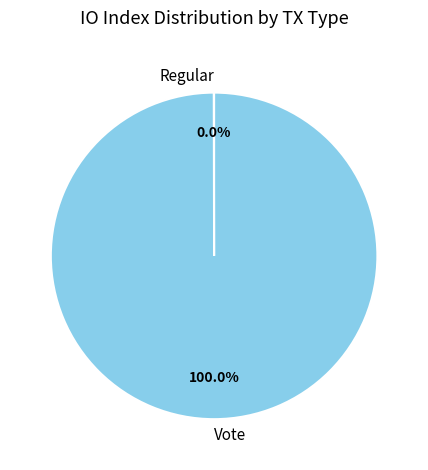

Does any single category account for the majority?

Yes